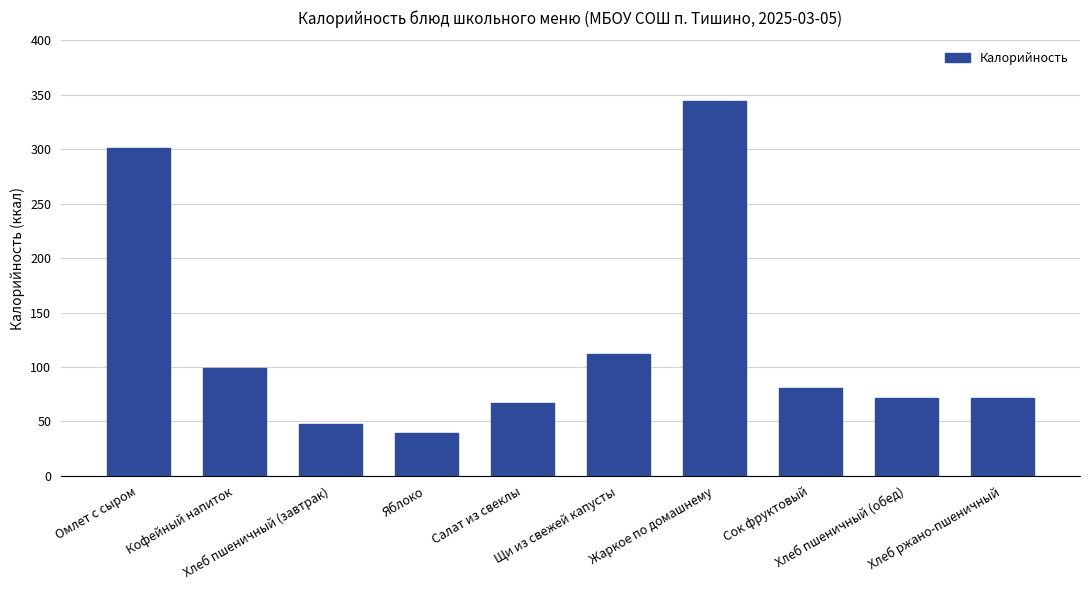

What is the ratio of the value at Яблоко to the value at Жаркое по домашнему?

0.1